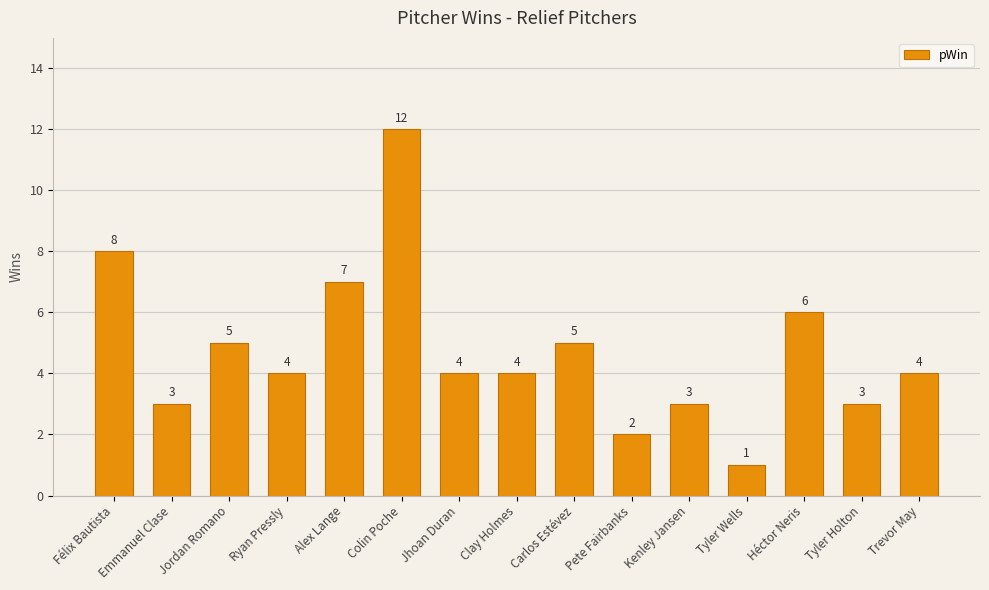

Are the bars grouped side by side (vs. stacked)?

No